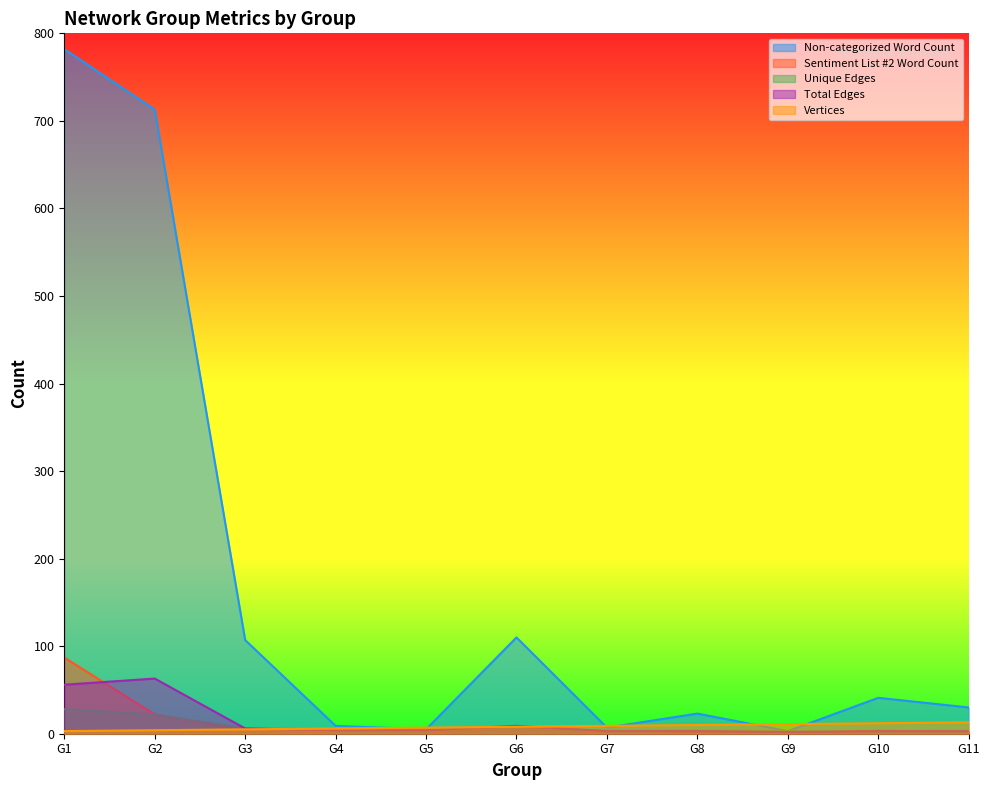

At which label does Vertices first exceed 8?

G7